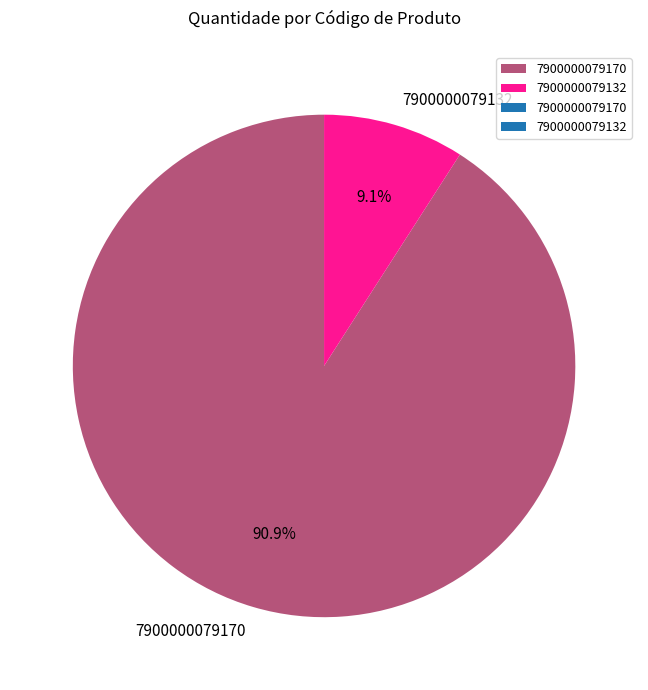

What percentage is the 7900000079170 slice, to the nearest percent?

91%